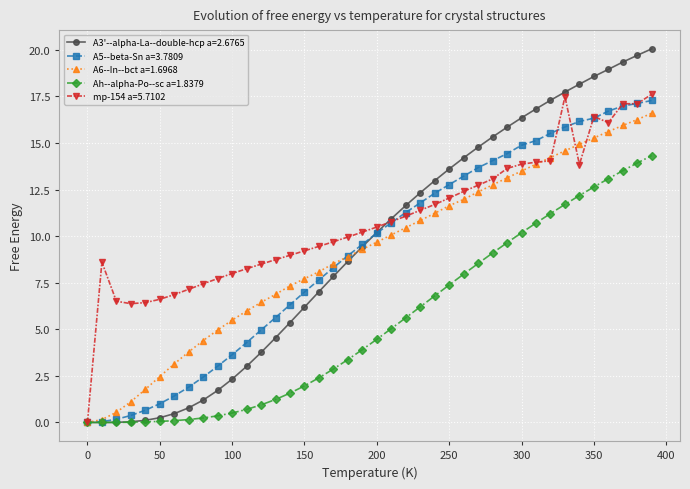

Which series has the largest range (max minus min)?

A3'--alpha-La--double-hcp a=2.6765